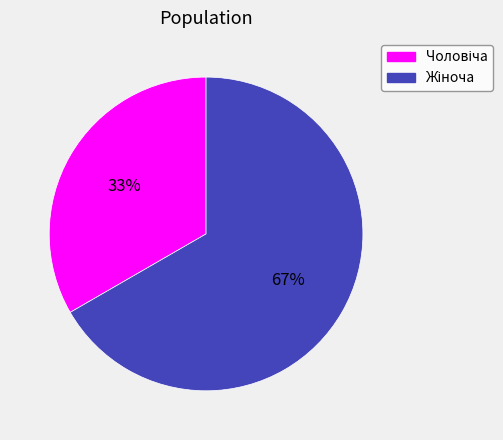

To the nearest percent, what is the average slice percentage?

50%